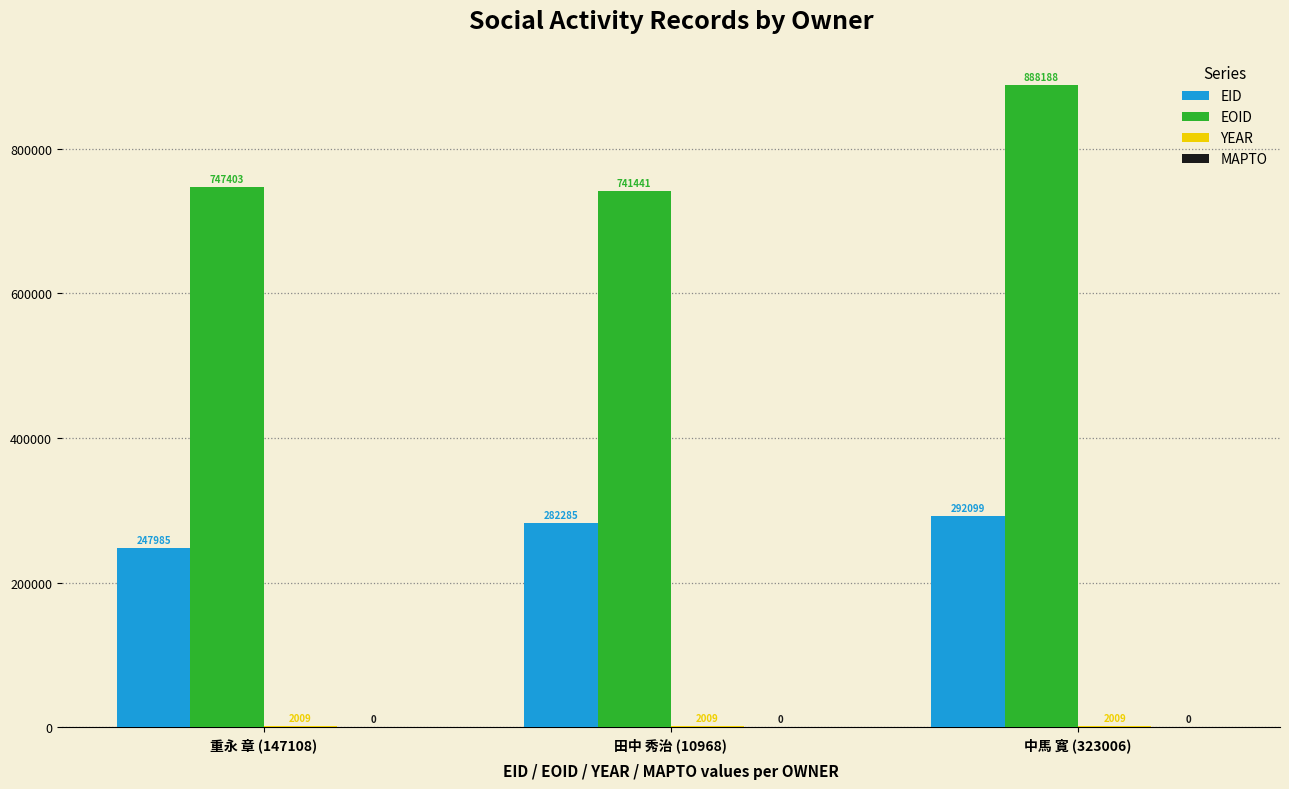

Which series has the largest total across all categories?

EOID